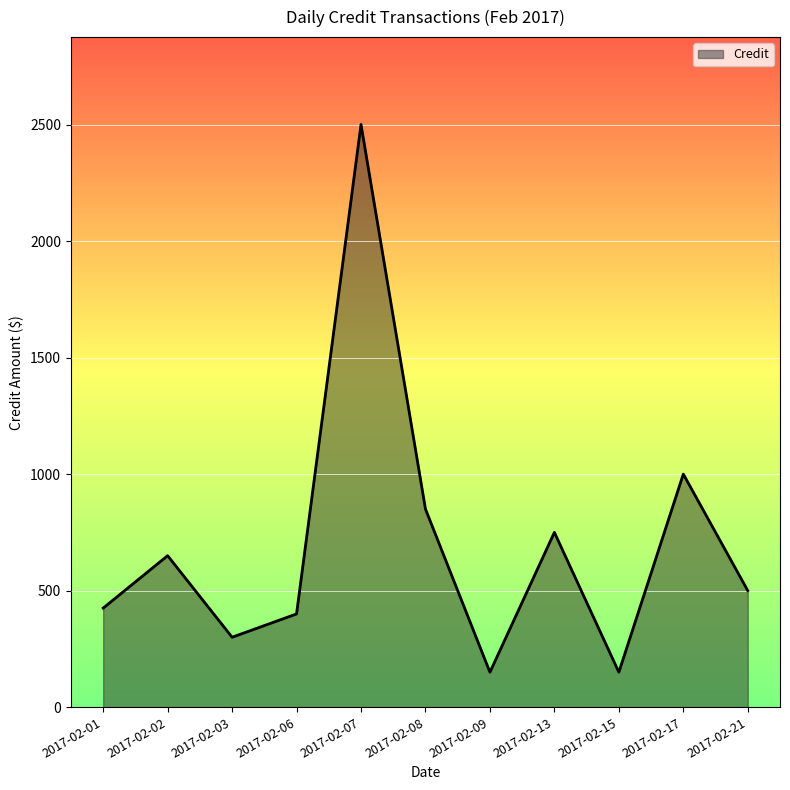

How many values are below 500?

5